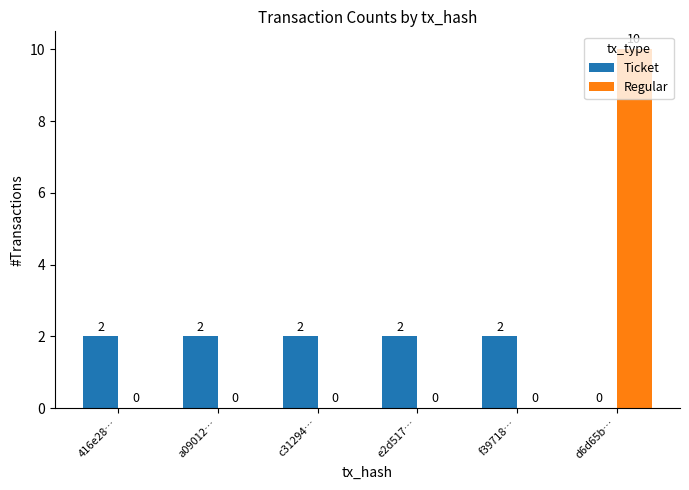

At which category does the chart reach its peak across all series?

d6d65b…